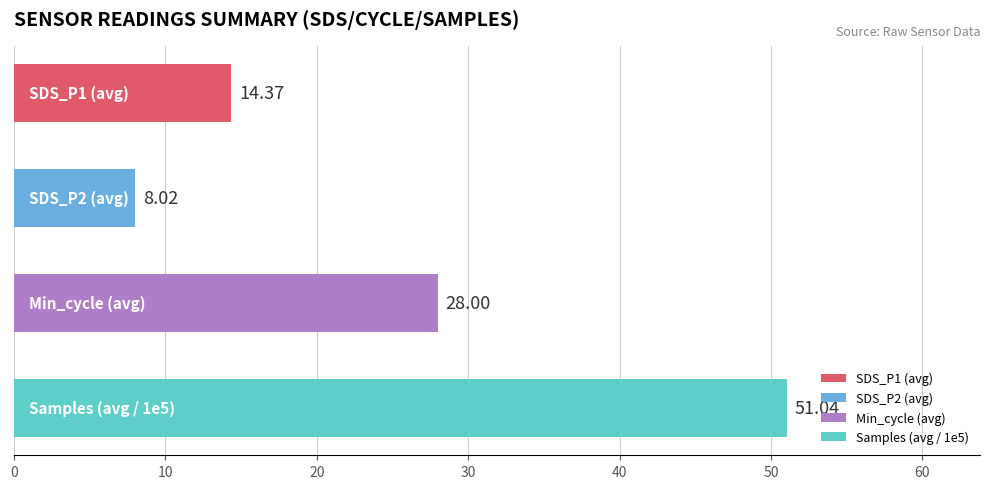

What is the difference between the second highest and second lowest values?

13.6